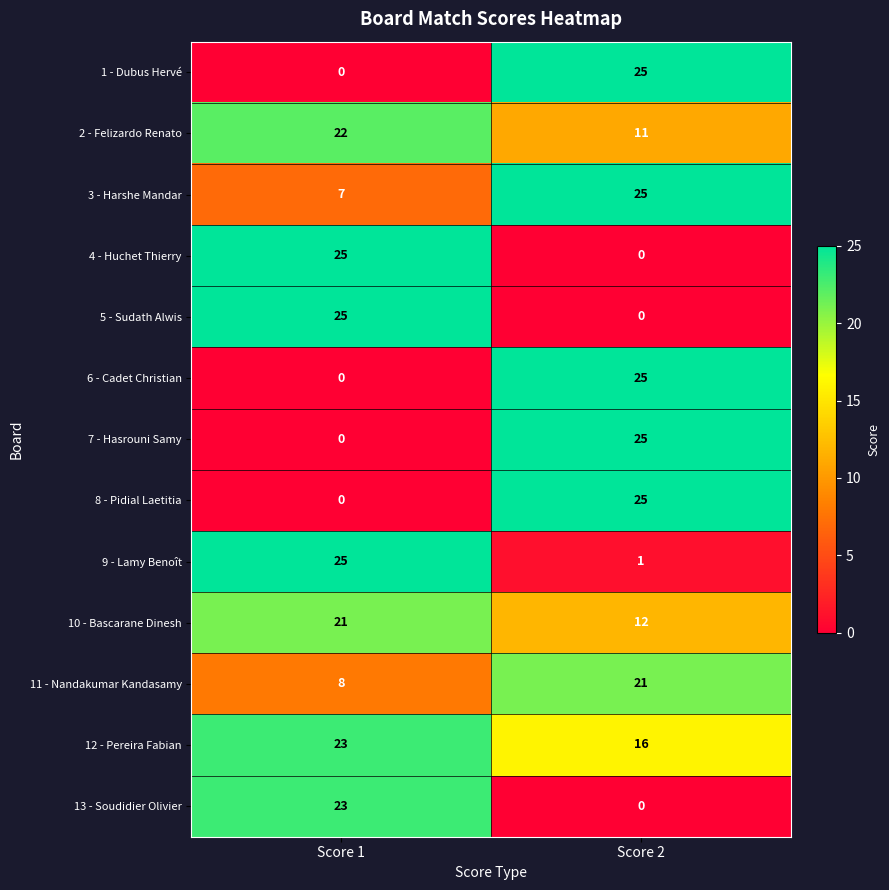

Rank the categories by 1 - Dubus Hervé value from highest to lowest.

Score 2, Score 1